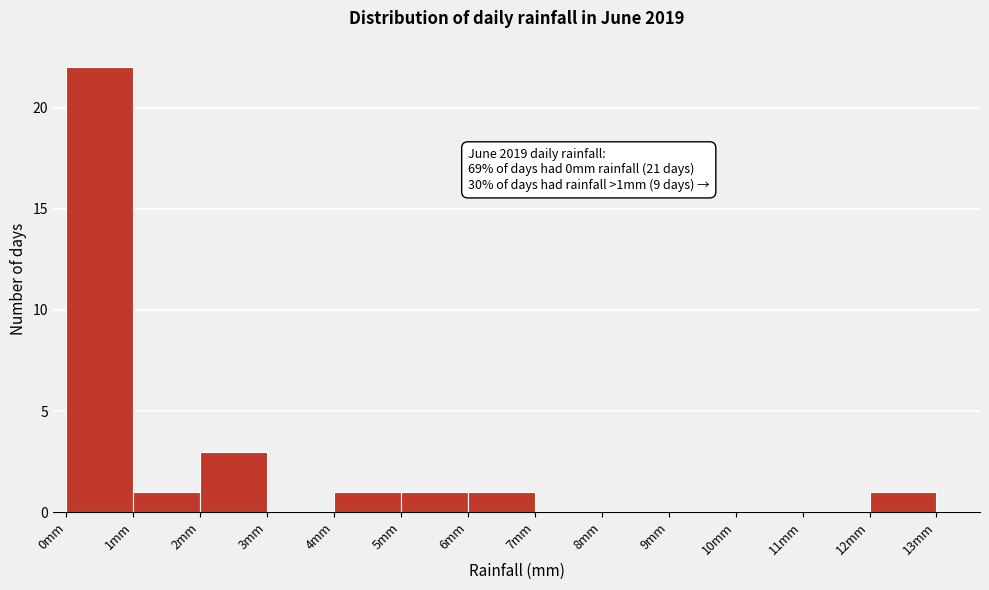

Which range on the x-axis has the tallest bar?

0 to 1